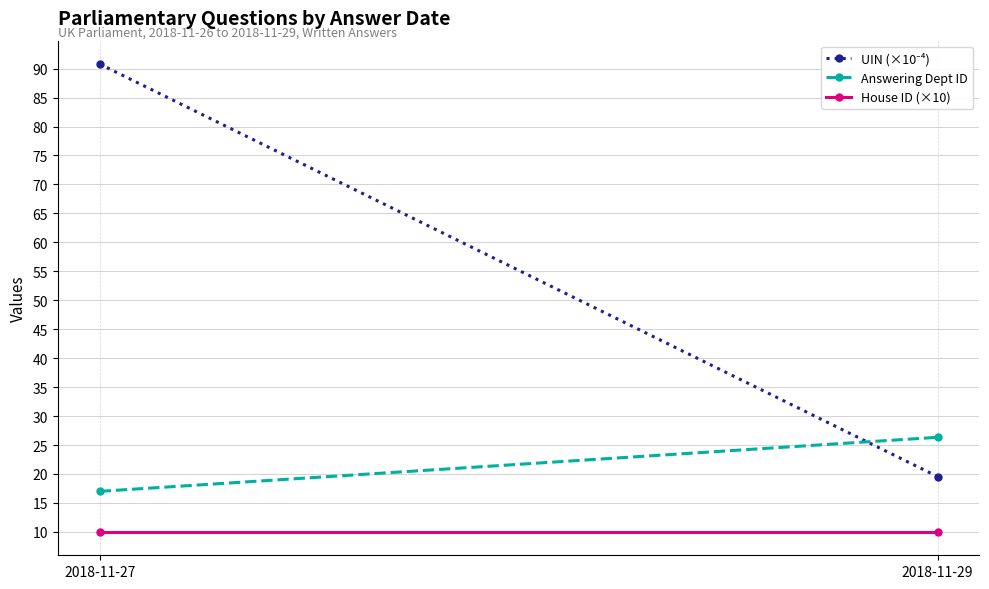

How many lines are shown in the chart?

3